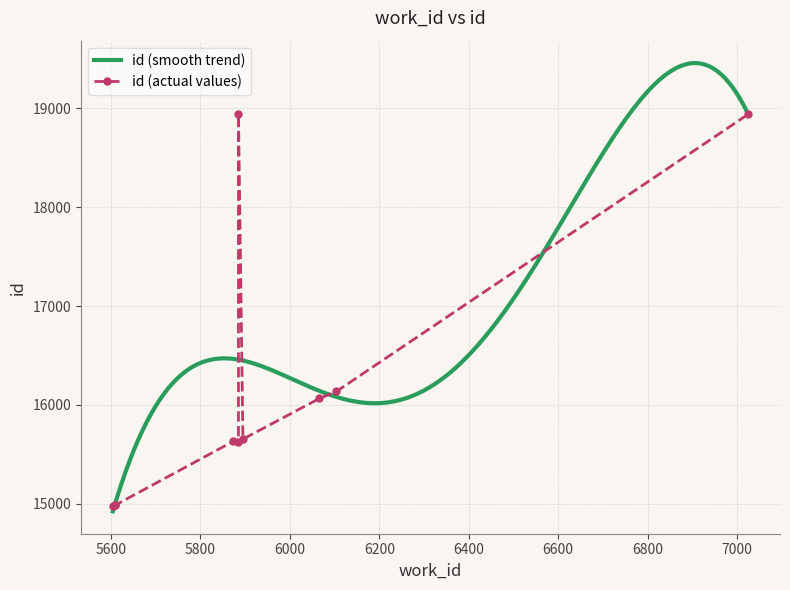

The chart shows a value of 15628 at 5885. True or false?

True